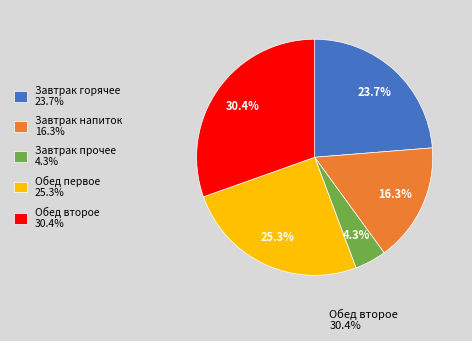

Rank the categories by value from highest to lowest.

Обед второе 30.4%, Обед первое 25.3%, Завтрак горячее 23.7%, Завтрак напиток 16.3%, Завтрак прочее 4.3%